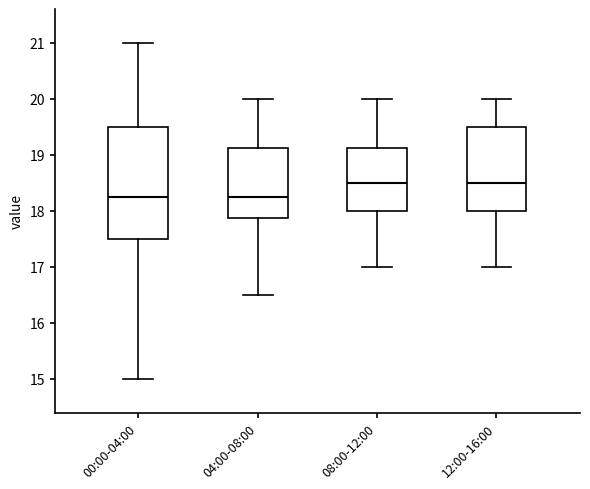

Reading left to right, transcribe this box plot: for each box, give where its median line is, the range the box spans, and where its two whiskers end, as read against the y-axis. The values are not printed on the chart, so give them approximately, as read against the axis.

00:00-04:00: median 18.3, box 17.5 to 19.5, whiskers 15.0 to 21.0
04:00-08:00: median 18.3, box 17.9 to 19.1, whiskers 16.5 to 20.0
08:00-12:00: median 18.5, box 18.0 to 19.1, whiskers 17.0 to 20.0
12:00-16:00: median 18.5, box 18.0 to 19.5, whiskers 17.0 to 20.0